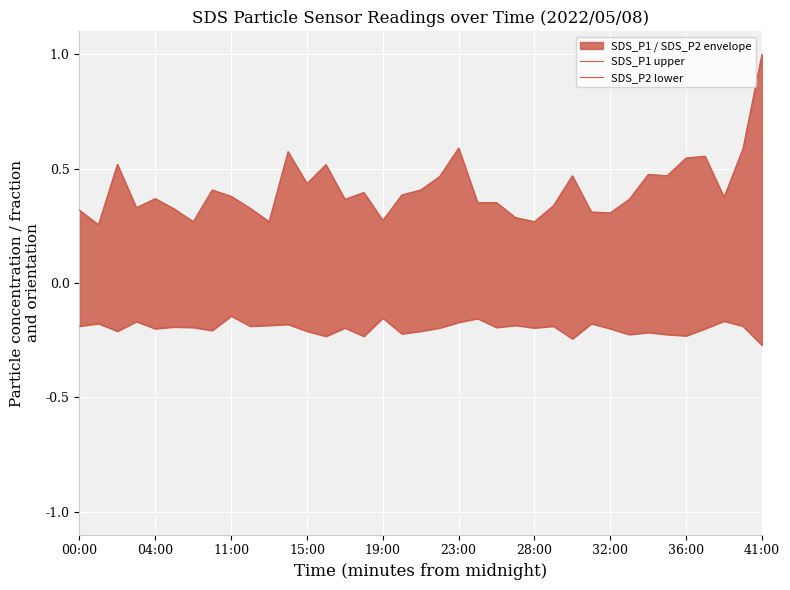

The value of SDS_P1 upper at 13 is 0.5. True or false?

True